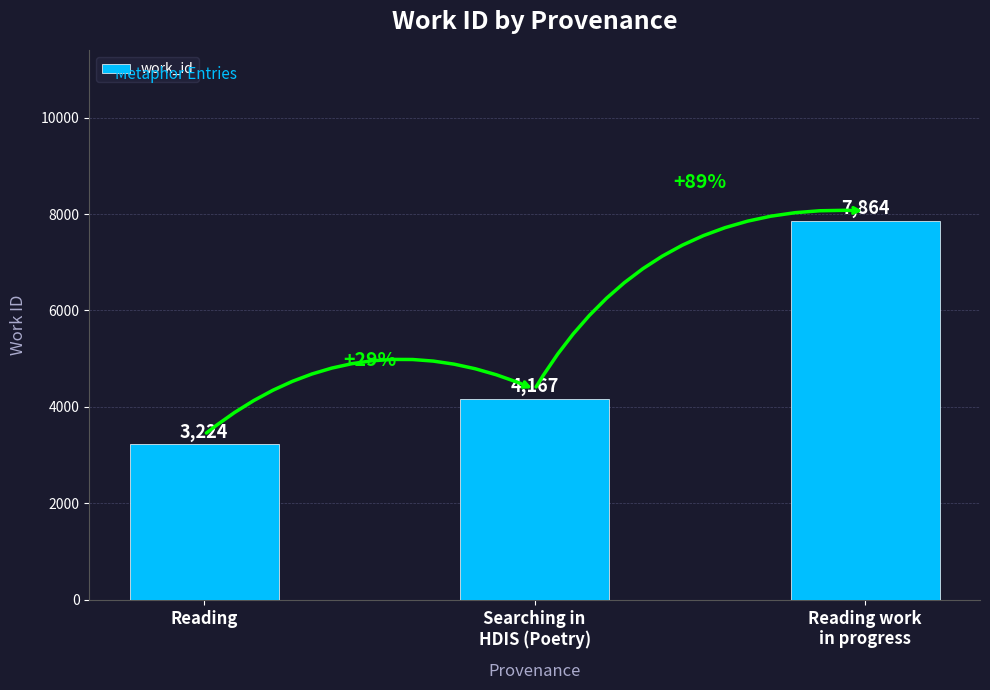

List the labels in order of value, smallest first.

Reading, Searching in
HDIS (Poetry), Reading work
in progress